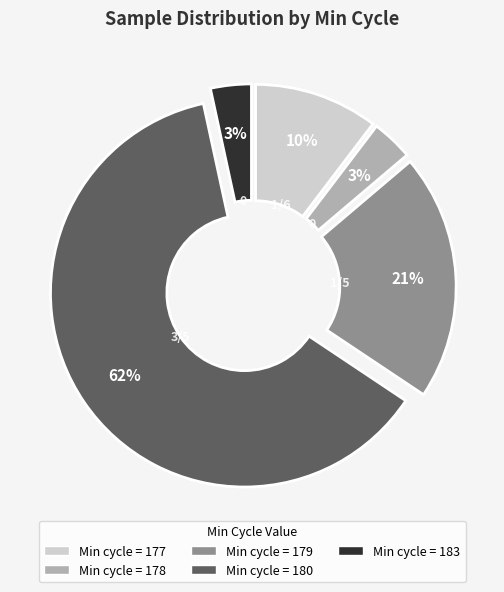

To the nearest percent, what is the average slice percentage?

20%